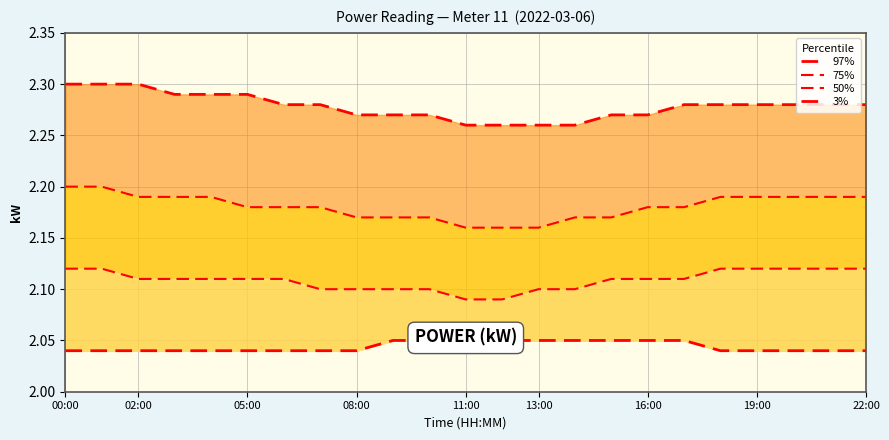

At which category does the chart reach its minimum across all series?

00:00